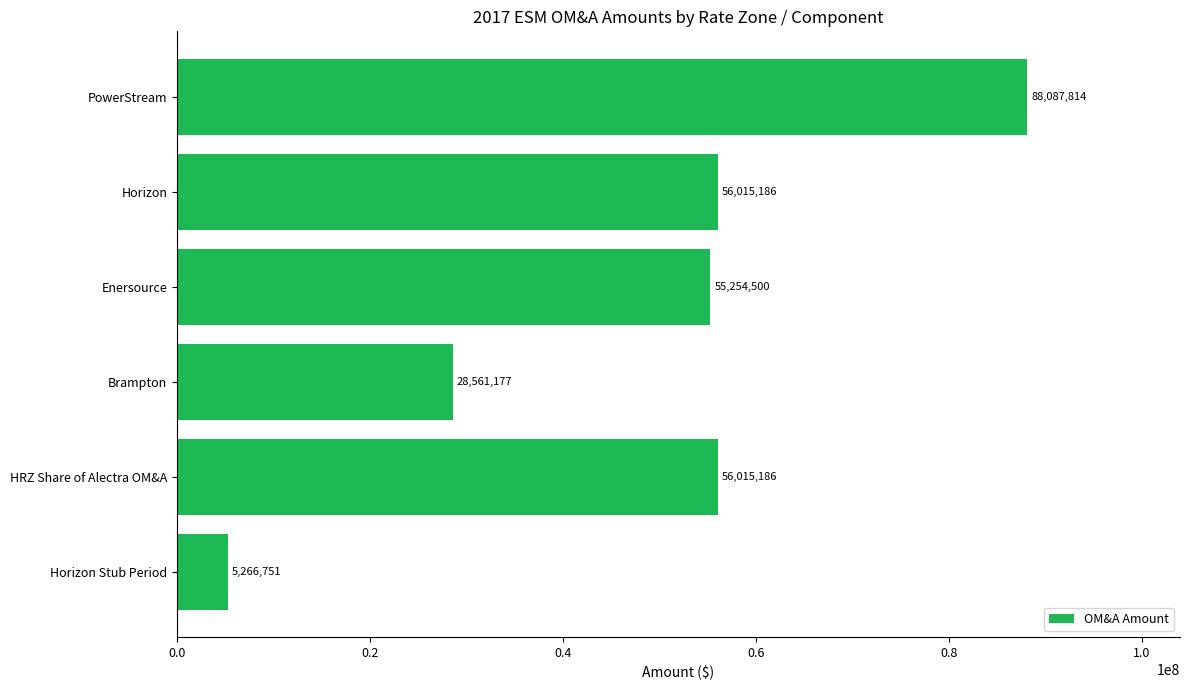

Which has a higher value, Horizon or Horizon Stub Period?

Horizon